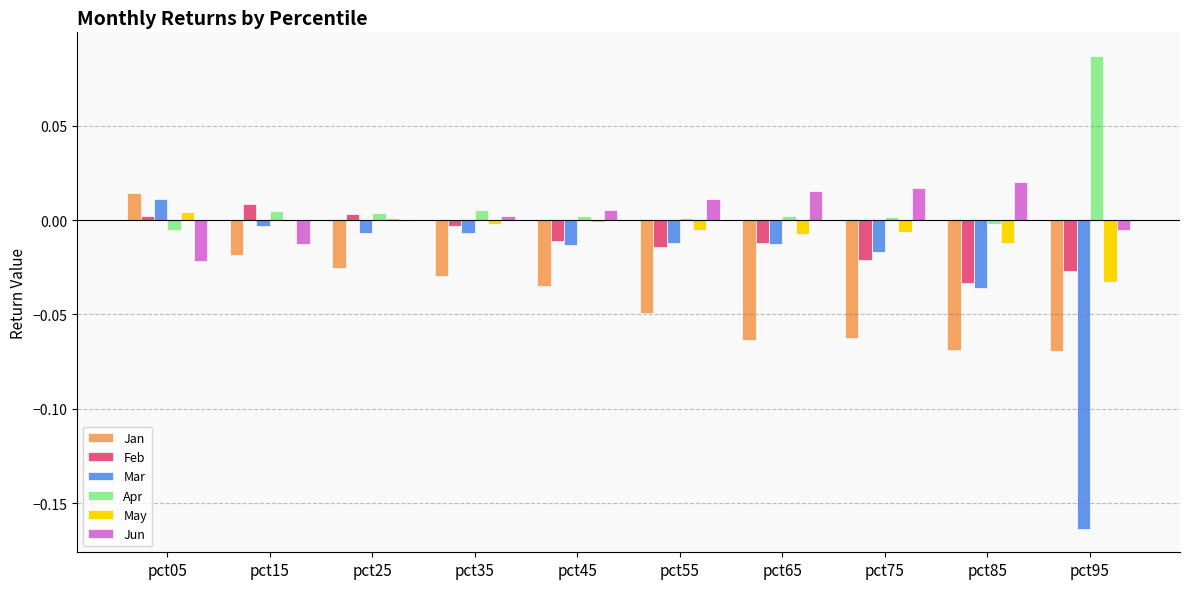

At which category does the chart reach its peak across all series?

pct95